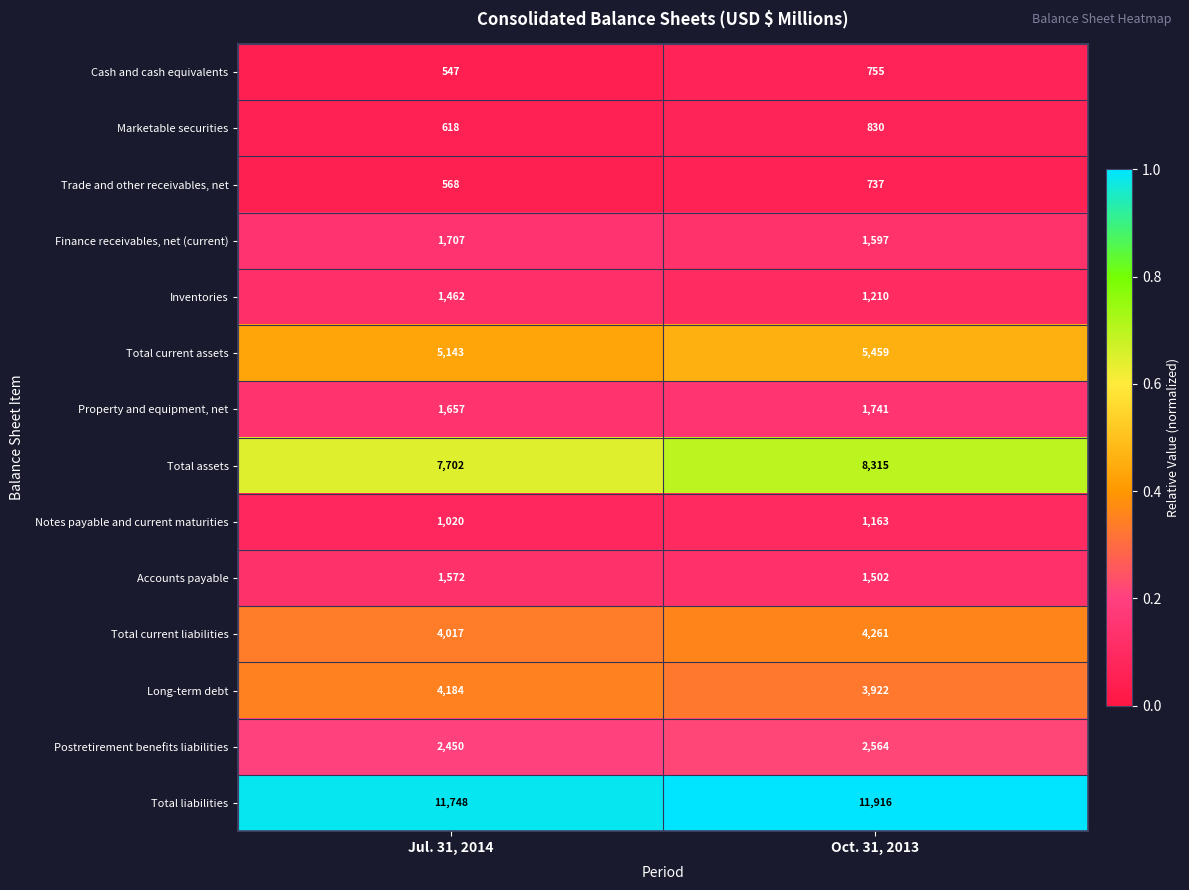

Reading left to right, transcribe all the data shown in this chart.

Cash and cash equivalents: 547	755
Marketable securities: 618	830
Trade and other receivables, net: 568	737
Finance receivables, net (current): 1707	1597
Inventories: 1462	1210
Total current assets: 5143	5459
Property and equipment, net: 1657	1741
Total assets: 7702	8315
Notes payable and current maturities: 1020	1163
Accounts payable: 1572	1502
Total current liabilities: 4017	4261
Long-term debt: 4184	3922
Postretirement benefits liabilities: 2450	2564
Total liabilities: 11748	11916